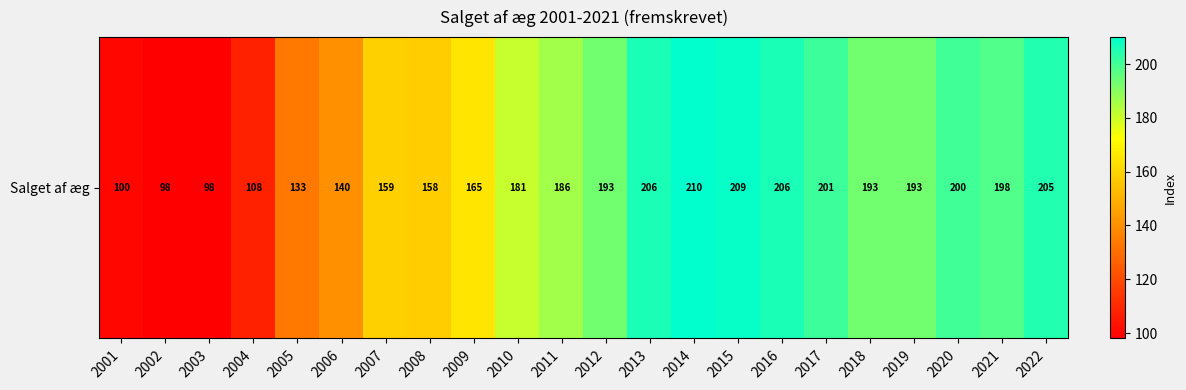

List the labels in order of value, largest first.

2014, 2015, 2013, 2016, 2022, 2017, 2020, 2021, 2012, 2018, 2019, 2011, 2010, 2009, 2007, 2008, 2006, 2005, 2004, 2001, 2002, 2003